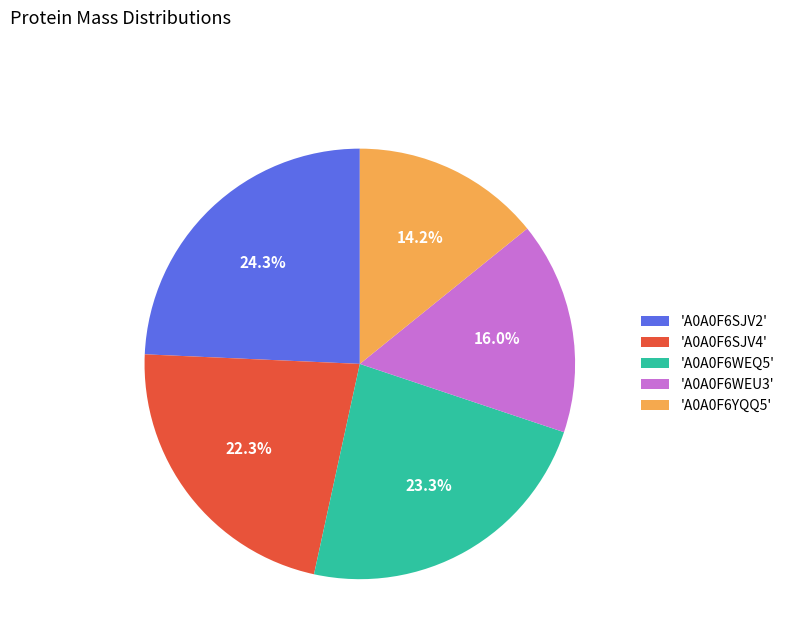

Is there any slice that represents more than half of the pie?

No